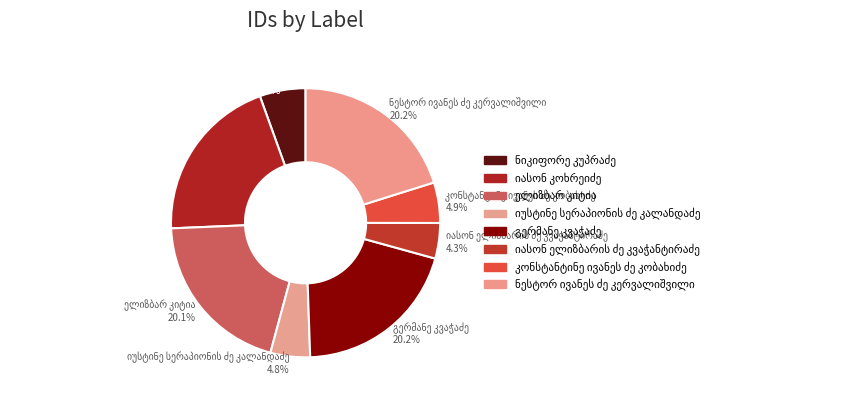

Does any single category account for the majority?

No